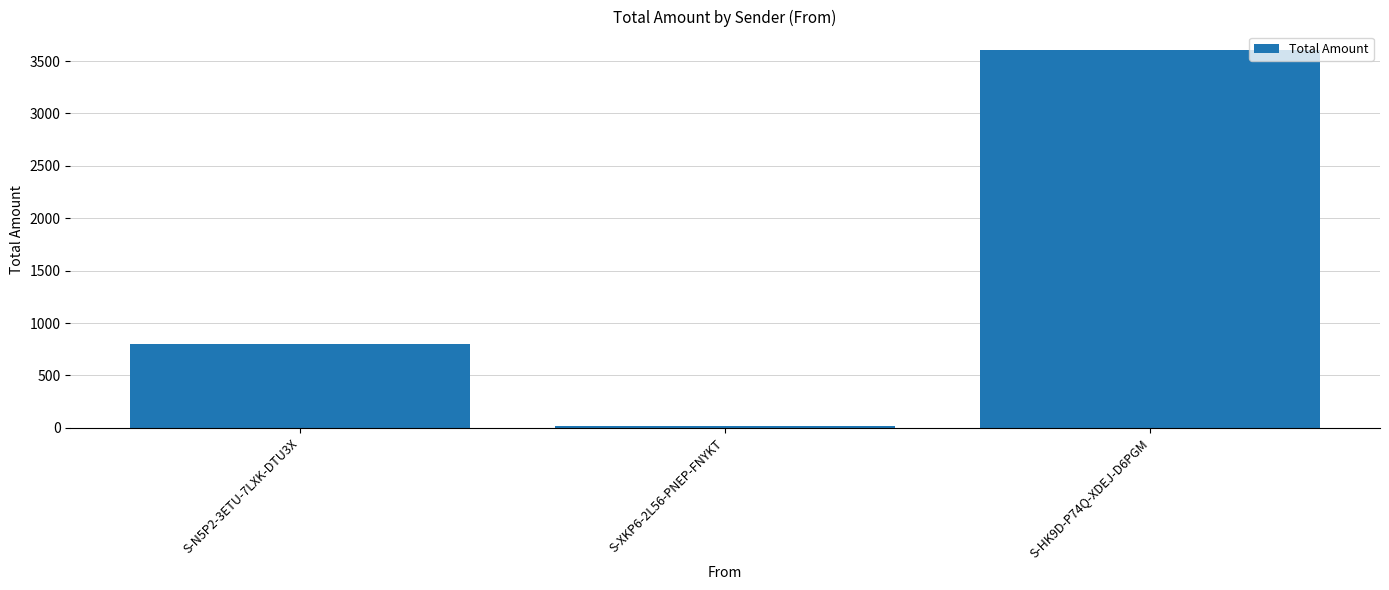

Where does the data first go above 799?

S-N5P2-3ETU-7LXK-DTU3X